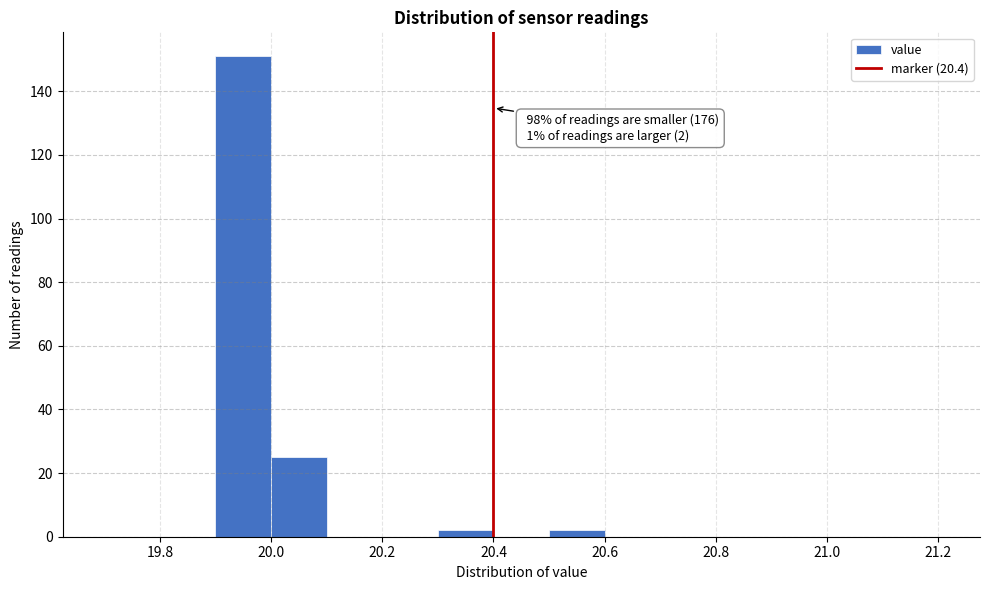

Over which range of the x-axis is the bar tallest?

19.9 to 20.0